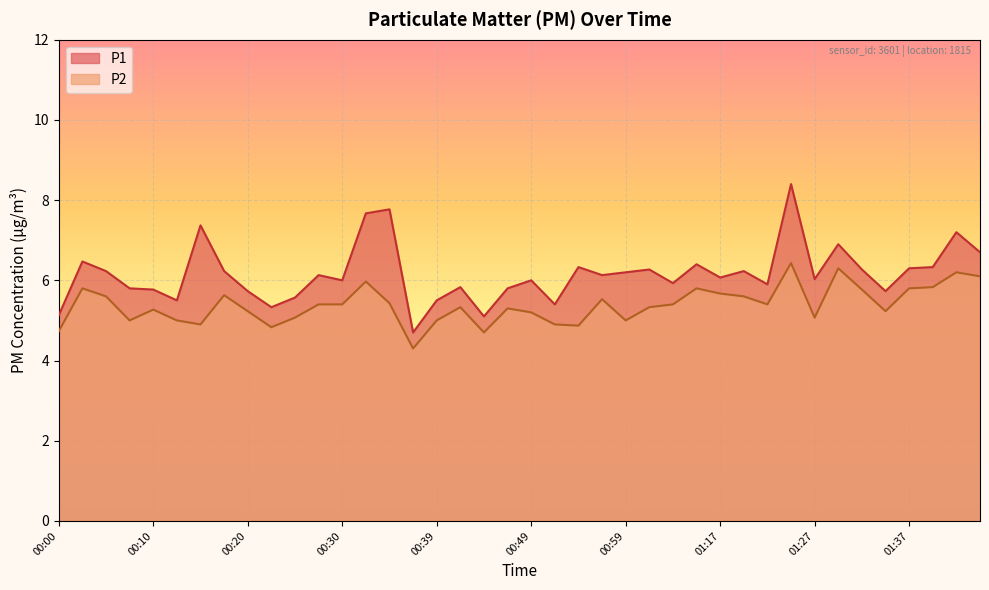

Reading right to left, list all the values displayed in this chart.

P1: 01:44=6.7	01:42=7.2	01:39=6.3	01:37=6.3	01:34=5.7	01:32=6.3	01:29=6.9	01:27=6.0	01:24=8.4	01:22=5.9	01:19=6.2	01:17=6.1	01:14=6.4	01:04=5.9	01:01=6.3	00:59=6.2	00:57=6.1	00:54=6.3	00:52=5.4	00:49=6.0	00:47=5.8	00:44=5.1	00:42=5.8	00:39=5.5	00:37=4.7	00:35=7.8	00:32=7.7	00:30=6.0	00:27=6.1	00:25=5.6	00:22=5.3	00:20=5.7	00:18=6.2	00:15=7.4	00:13=5.5	00:10=5.8	00:08=5.8	00:05=6.2	00:03=6.5	00:00=5.1
P2: 01:44=6.1	01:42=6.2	01:39=5.8	01:37=5.8	01:34=5.2	01:32=5.8	01:29=6.3	01:27=5.1	01:24=6.4	01:22=5.4	01:19=5.6	01:17=5.7	01:14=5.8	01:04=5.4	01:01=5.3	00:59=5.0	00:57=5.5	00:54=4.9	00:52=4.9	00:49=5.2	00:47=5.3	00:44=4.7	00:42=5.3	00:39=5.0	00:37=4.3	00:35=5.4	00:32=6.0	00:30=5.4	00:27=5.4	00:25=5.1	00:22=4.8	00:20=5.2	00:18=5.6	00:15=4.9	00:13=5.0	00:10=5.3	00:08=5.0	00:05=5.6	00:03=5.8	00:00=4.7